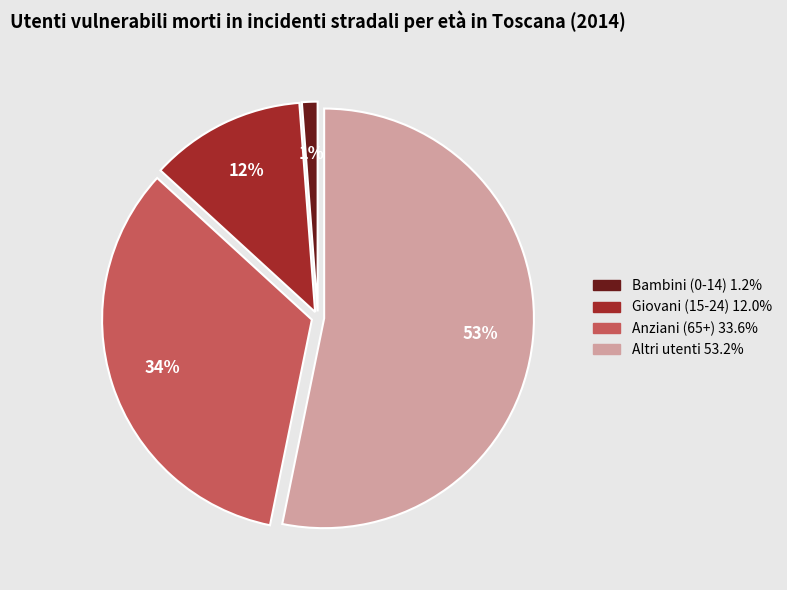

Which has a higher value, Anziani (65+) or Giovani (15-24)?

Anziani (65+)